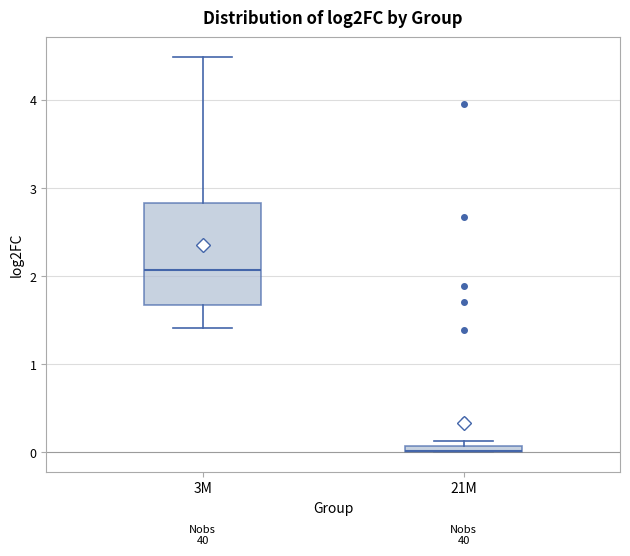

Which box has the highest median line?

3M